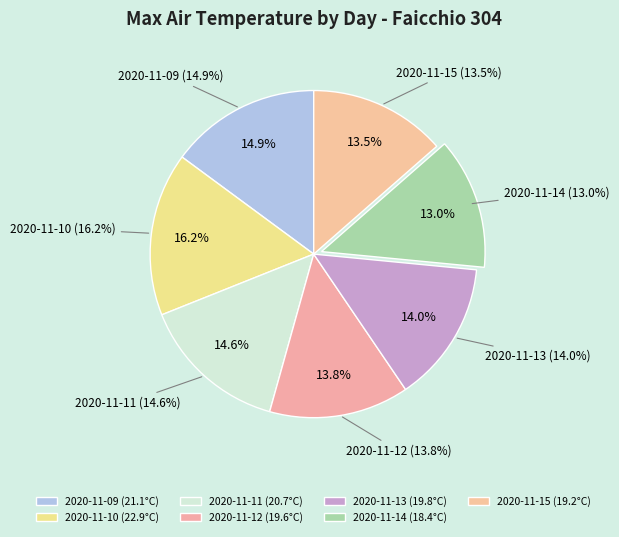

What is the change in value from 2020-11-11 to 2020-11-14?

-2.3